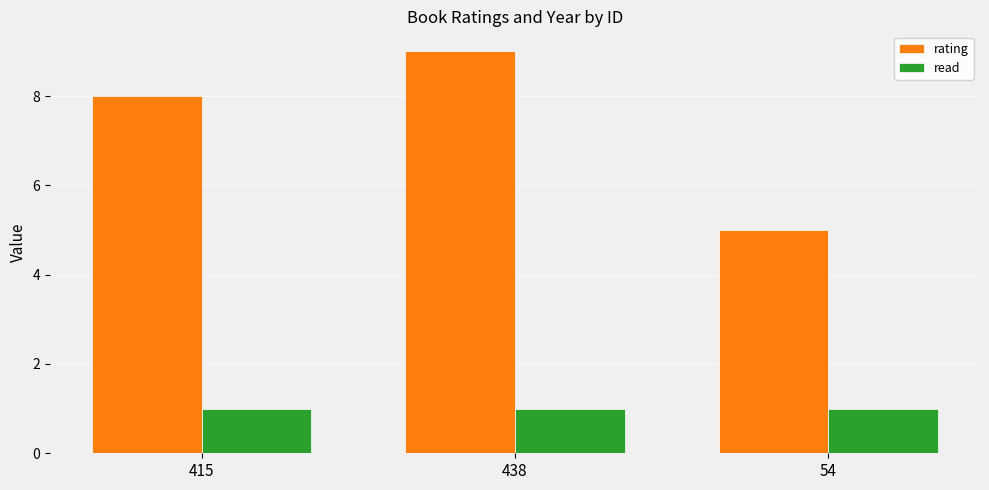

What is the minimum value for rating?

5